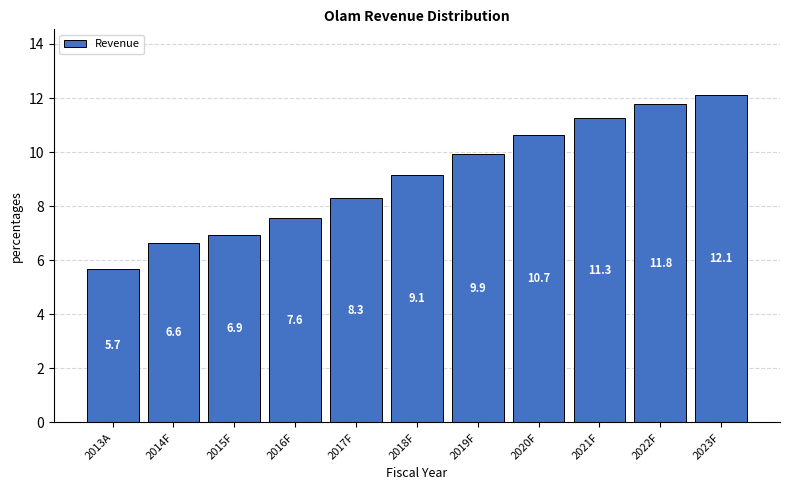

Reading left to right, transcribe all the data shown in this chart.

2013A=5.7	2014F=6.6	2015F=6.9	2016F=7.6	2017F=8.3	2018F=9.1	2019F=9.9	2020F=10.7	2021F=11.3	2022F=11.8	2023F=12.1